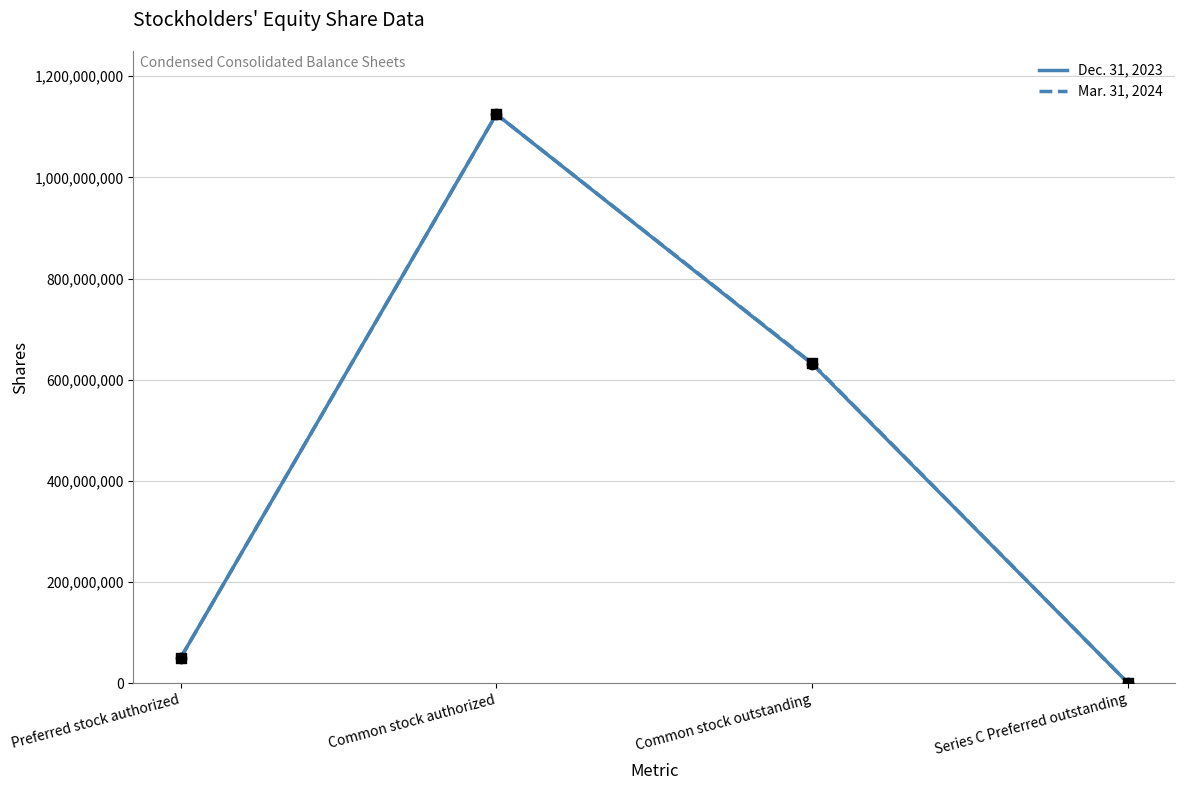

Which series has the widest spread of Y values?

Dec. 31, 2023